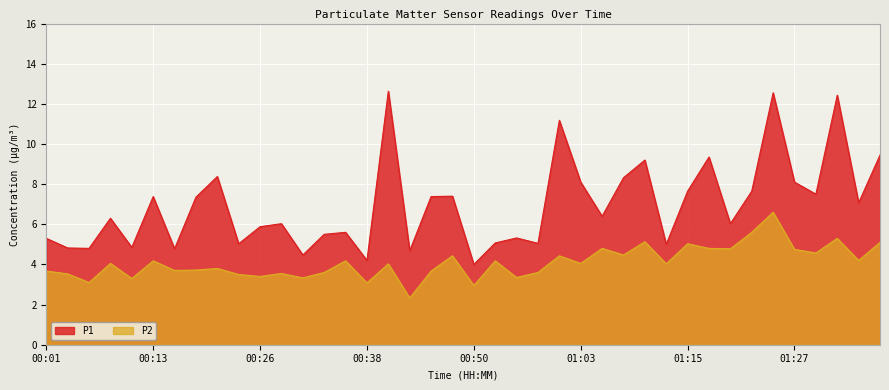

Which series has the largest range (max minus min)?

P1